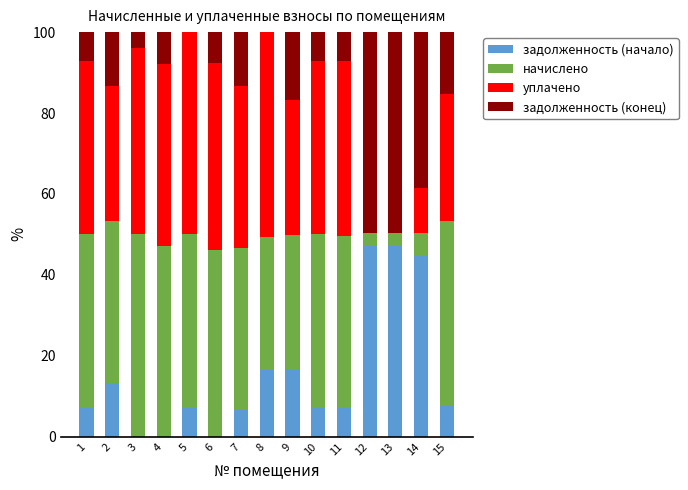

True or false: задолженность (начало) has a value of 7.1 at 11.

True